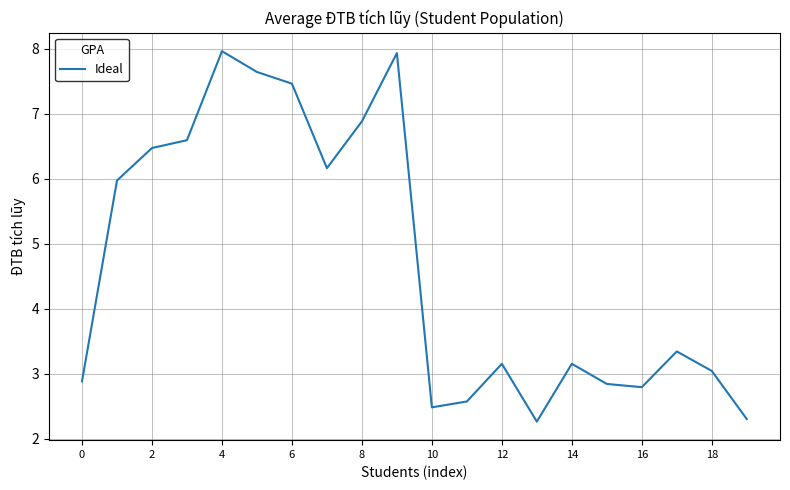

Count the number of values greater than 3.

13